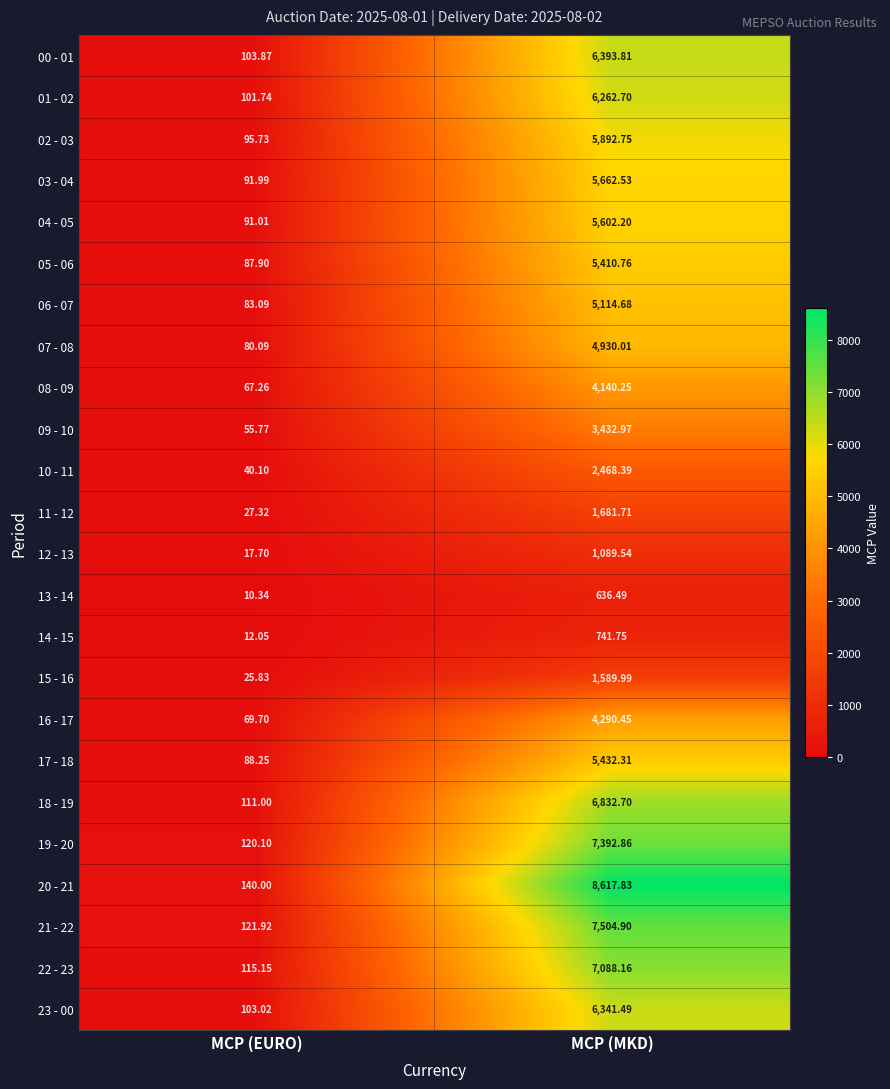

How many categories are shown in the chart?

2